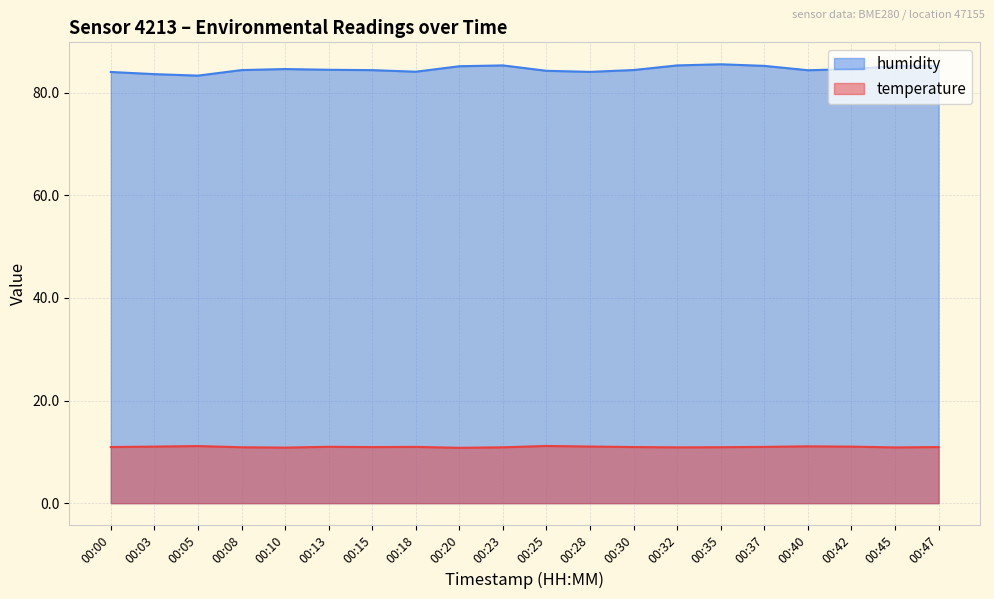

True or false: temperature has more than 0 points higher than both neighbors.

True